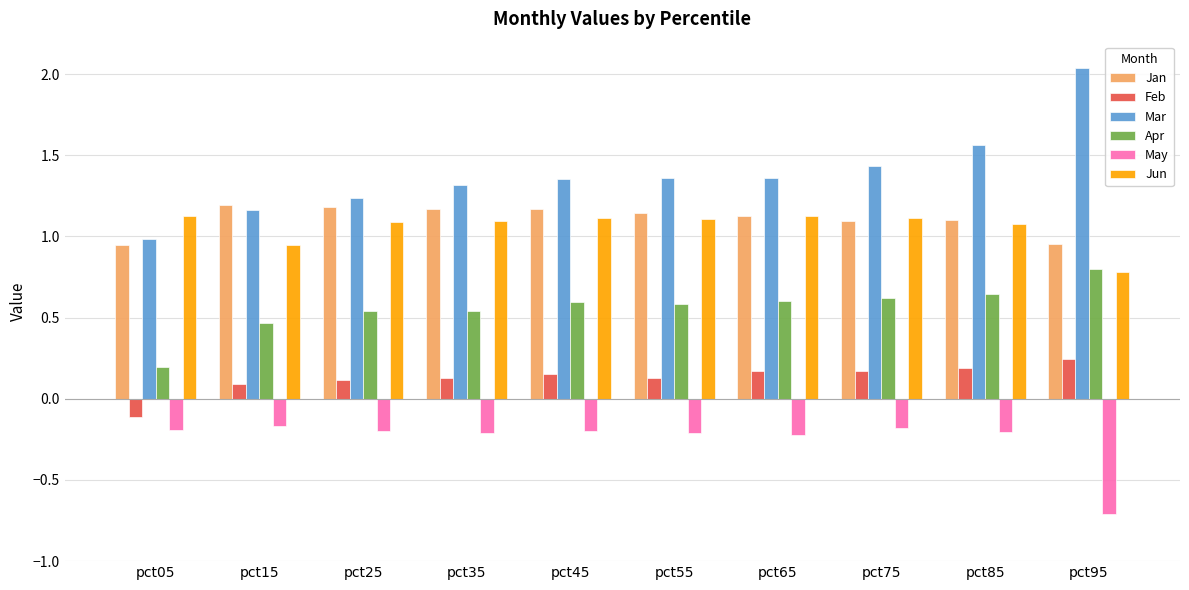

What is the sum of the May values at pct95 and pct05?

-0.9